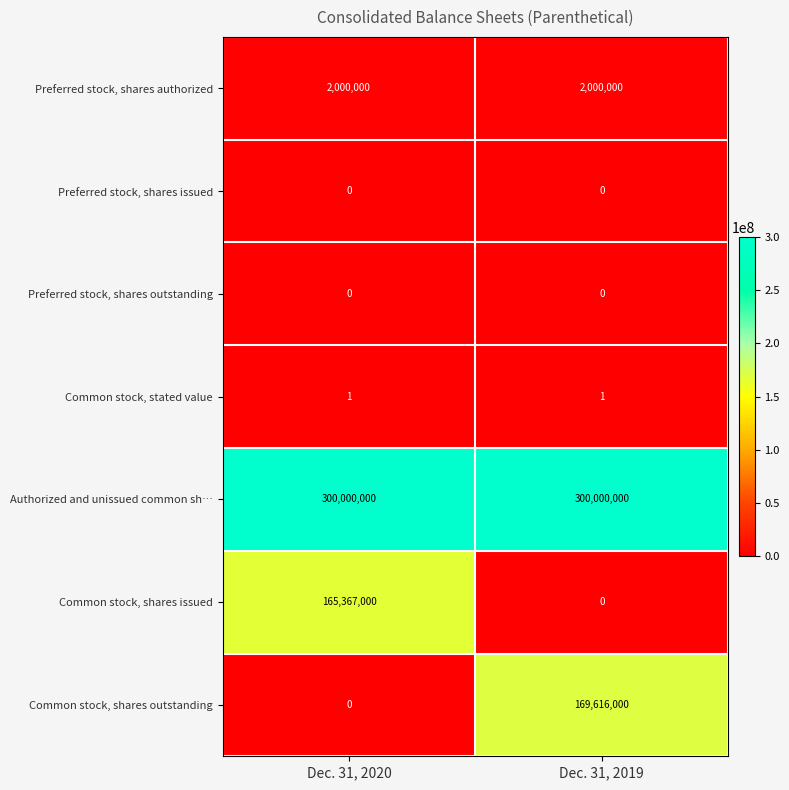

Between Dec. 31, 2020 and Dec. 31, 2019, which series saw the biggest shift?

Common stock, shares outstanding